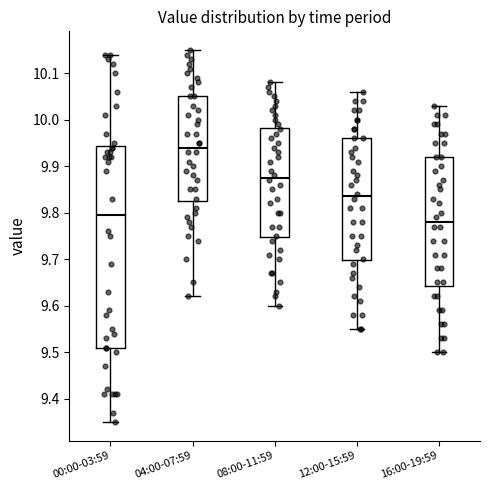

Which box has the lowest median line?

16:00-19:59